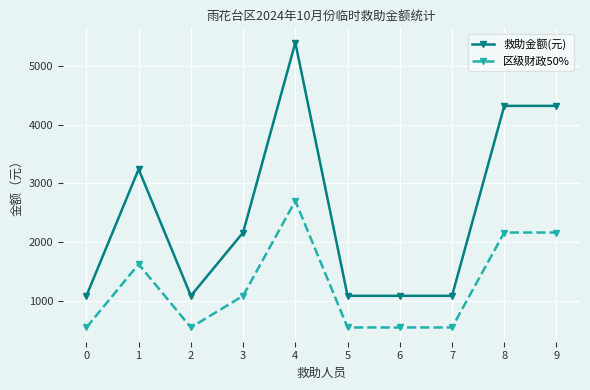

What is the smallest value displayed?

540